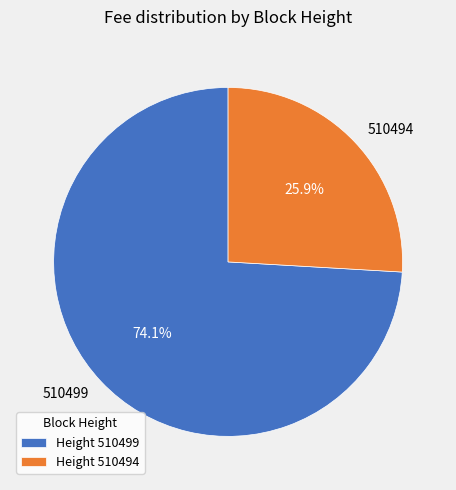

Is there any slice that represents more than half of the pie?

Yes